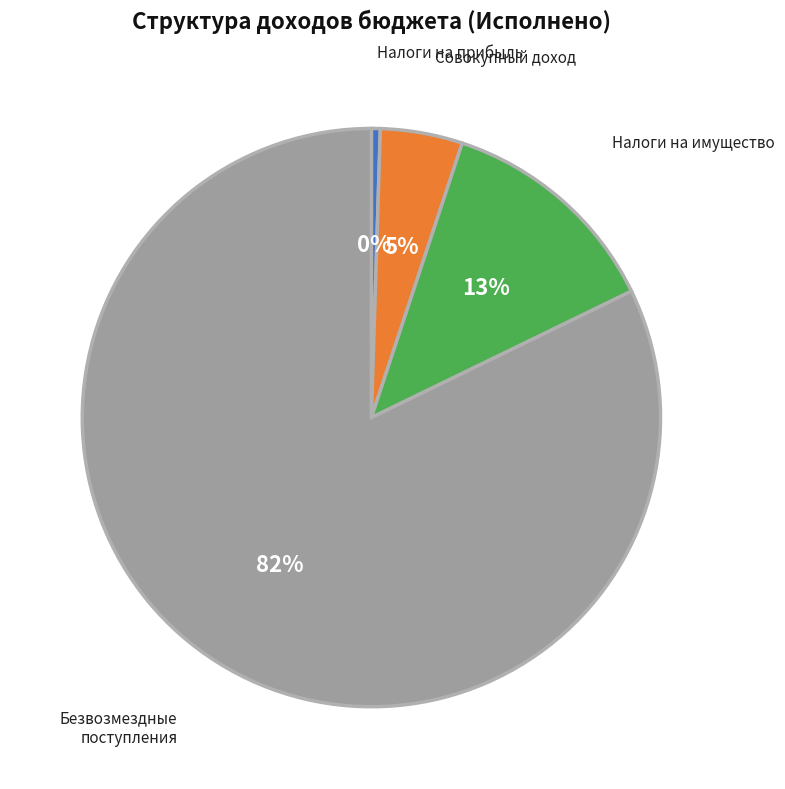

Which has a higher value, НАЛОГИ НА СОВОКУПНЫЙ ДОХОД or НАЛОГИ НА ИМУЩЕСТВО?

НАЛОГИ НА ИМУЩЕСТВО